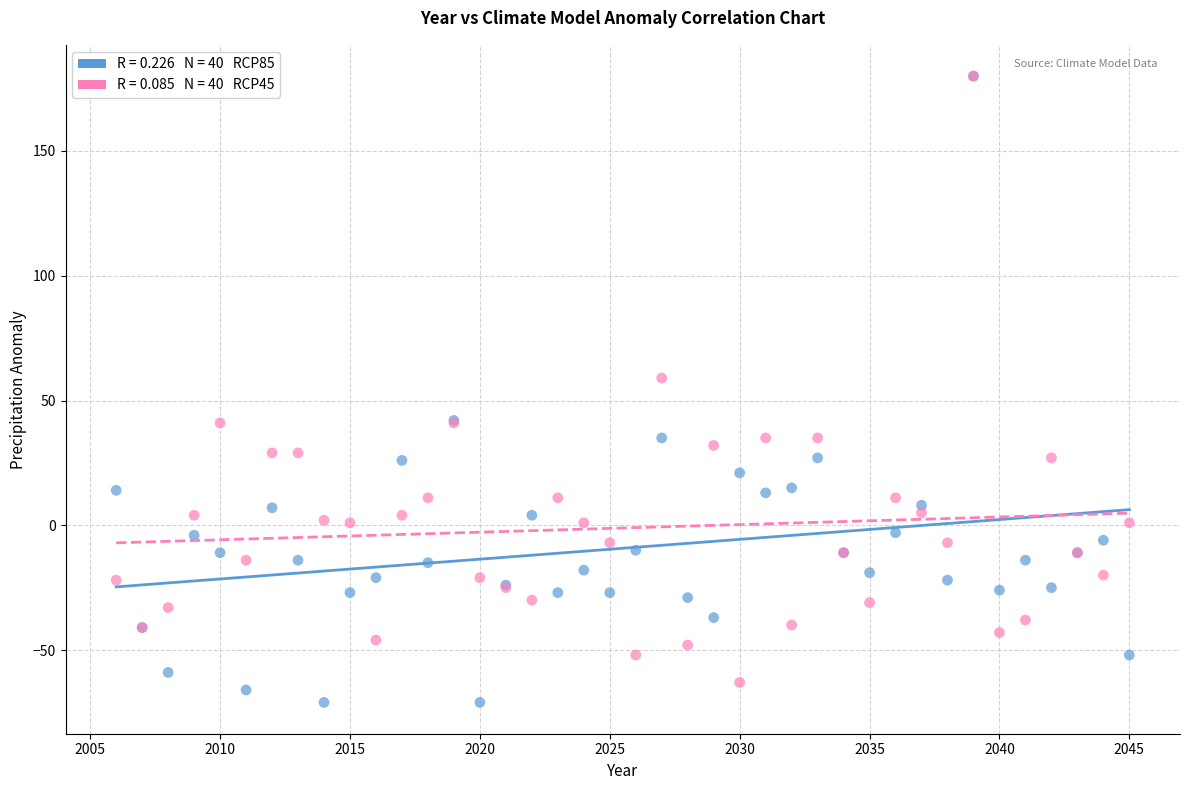

Across all series, what Y value is closest to 54?

59